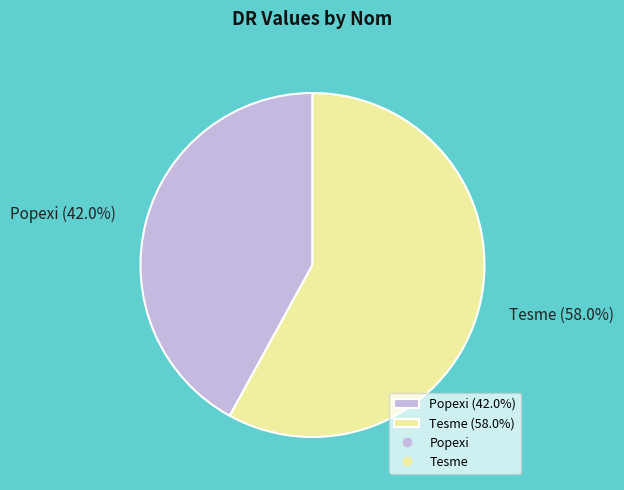

How many segments does this pie chart have?

2